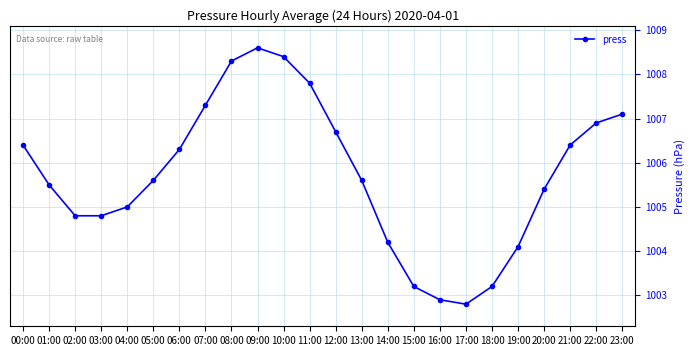

Reading left to right, what are all the values shown in this chart?

00:00=1006.4	01:00=1005.5	02:00=1004.8	03:00=1004.8	04:00=1005.0	05:00=1005.6	06:00=1006.3	07:00=1007.3	08:00=1008.3	09:00=1008.6	10:00=1008.4	11:00=1007.8	12:00=1006.7	13:00=1005.6	14:00=1004.2	15:00=1003.2	16:00=1002.9	17:00=1002.8	18:00=1003.2	19:00=1004.1	20:00=1005.4	21:00=1006.4	22:00=1006.9	23:00=1007.1